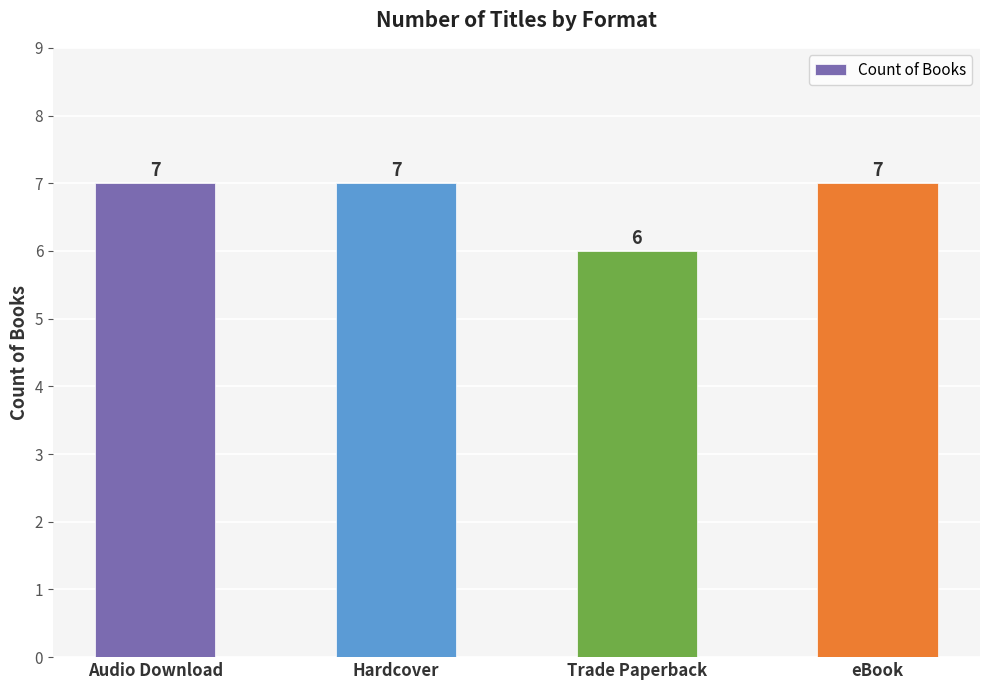

The value at Trade Paperback is 8. True or false?

False